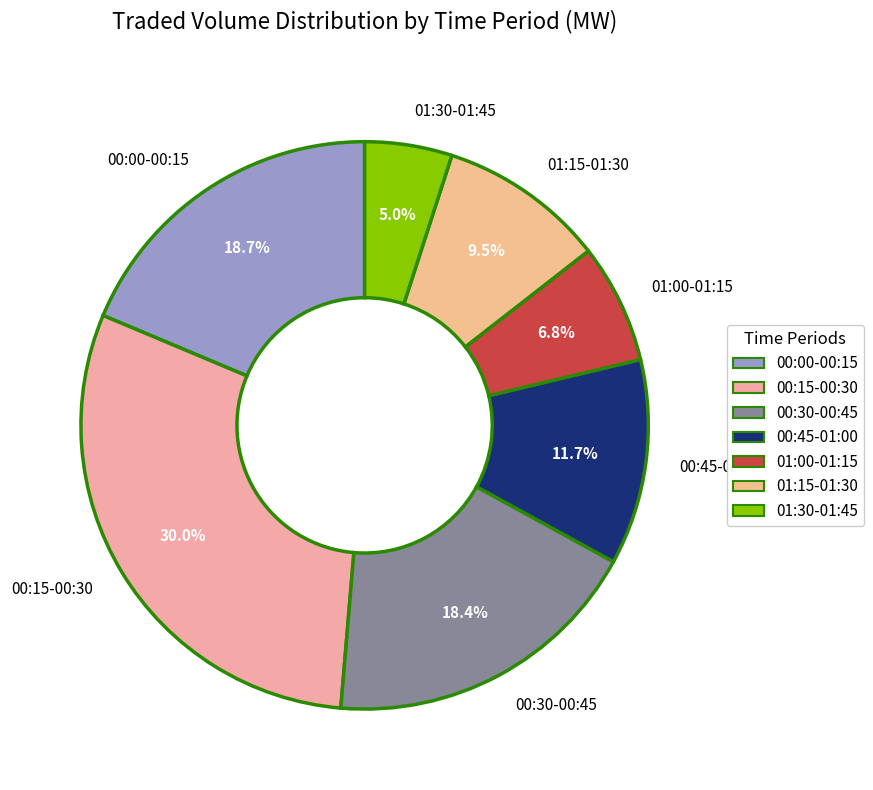

Do 00:45-01:00 and 00:30-00:45 together represent more than half of the pie?

No